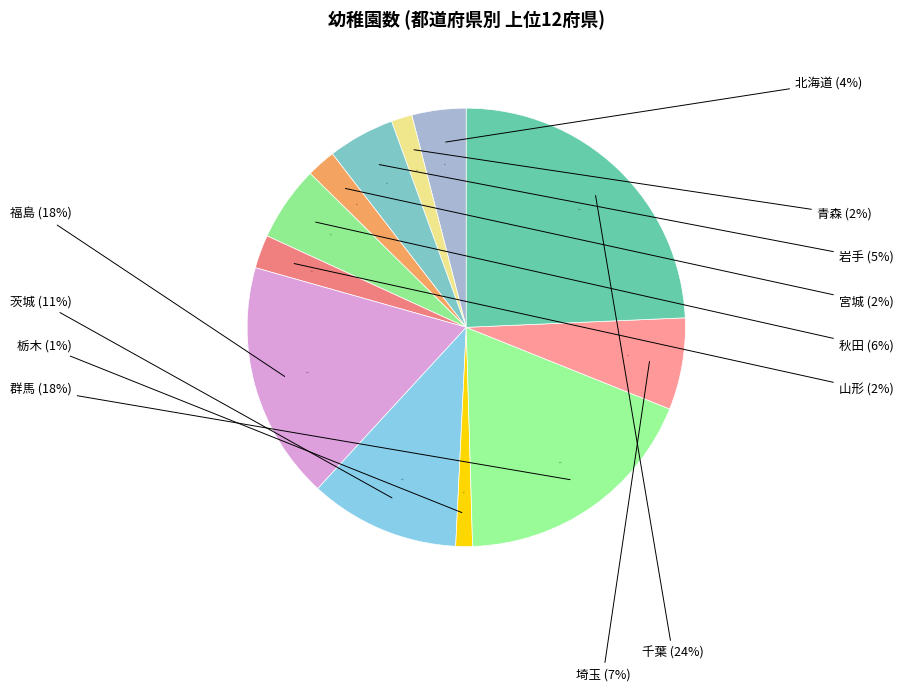

Between 山形 and 秋田, which is larger?

秋田